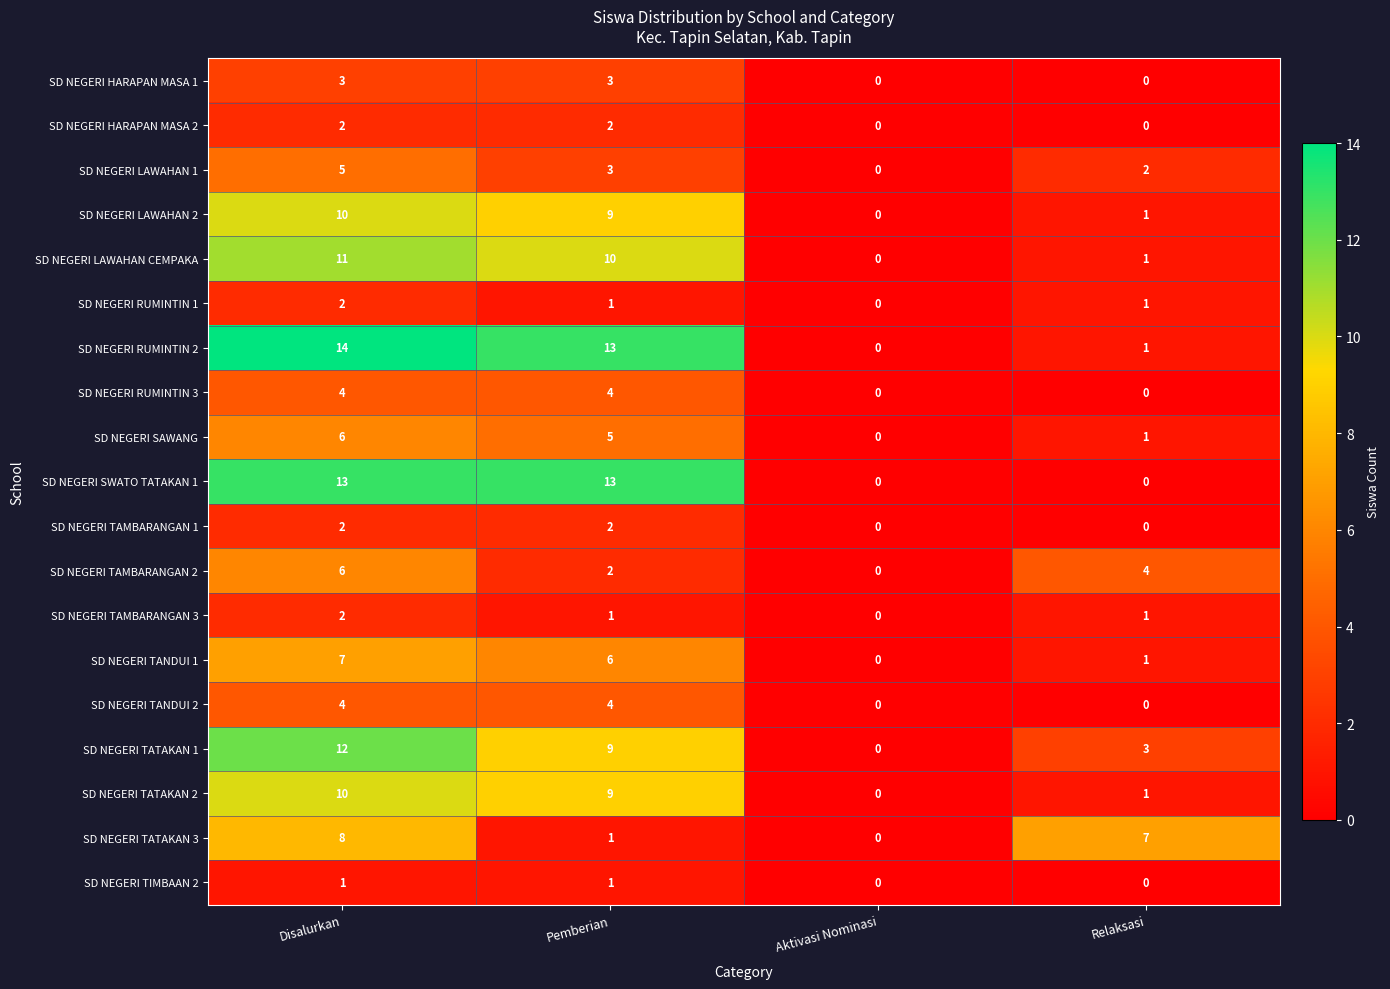

The value of SD NEGERI TAMBARANGAN 3 at Aktivasi Nominasi is -1. True or false?

False